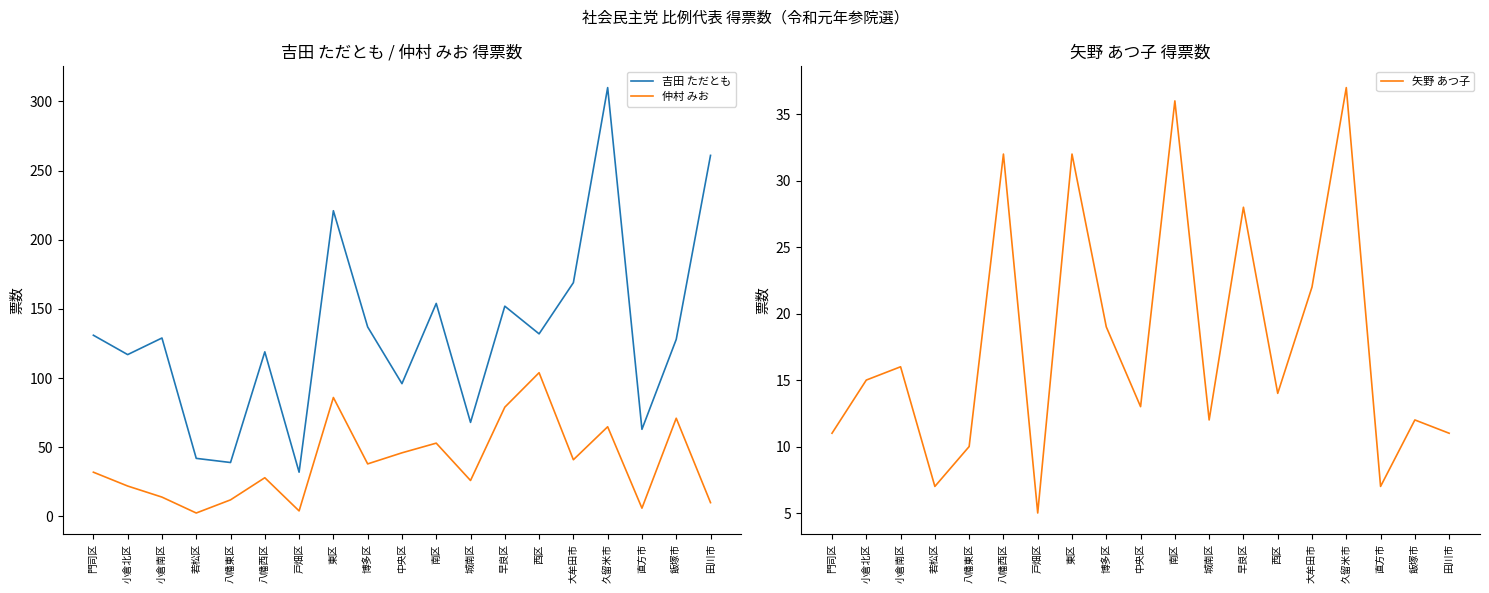

True or false: 矢野 あつ子 and 吉田 ただとも cross at least once.

False